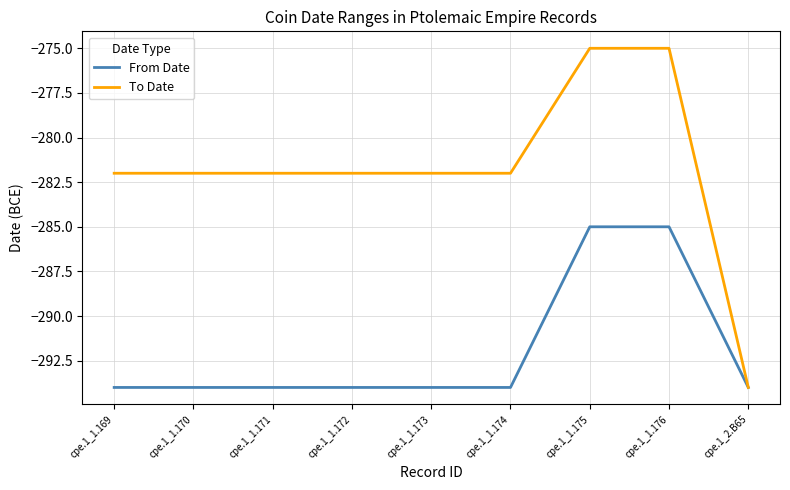

What is the lowest value of the To Date series?

-294